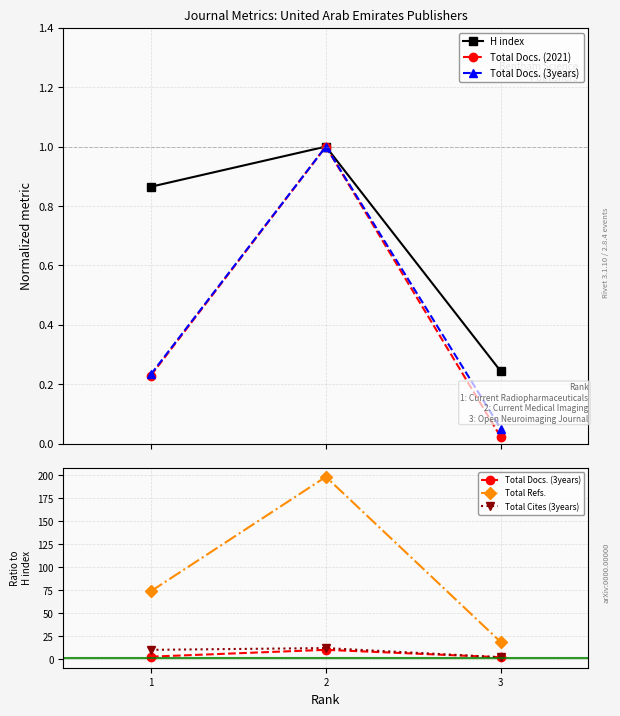

What is the value of the H index point at the 1st from the left?

0.9